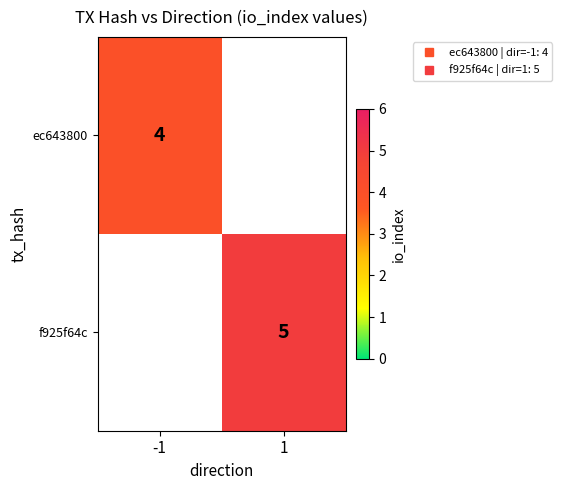

What value does the ec643800 series have at -1?

4.0